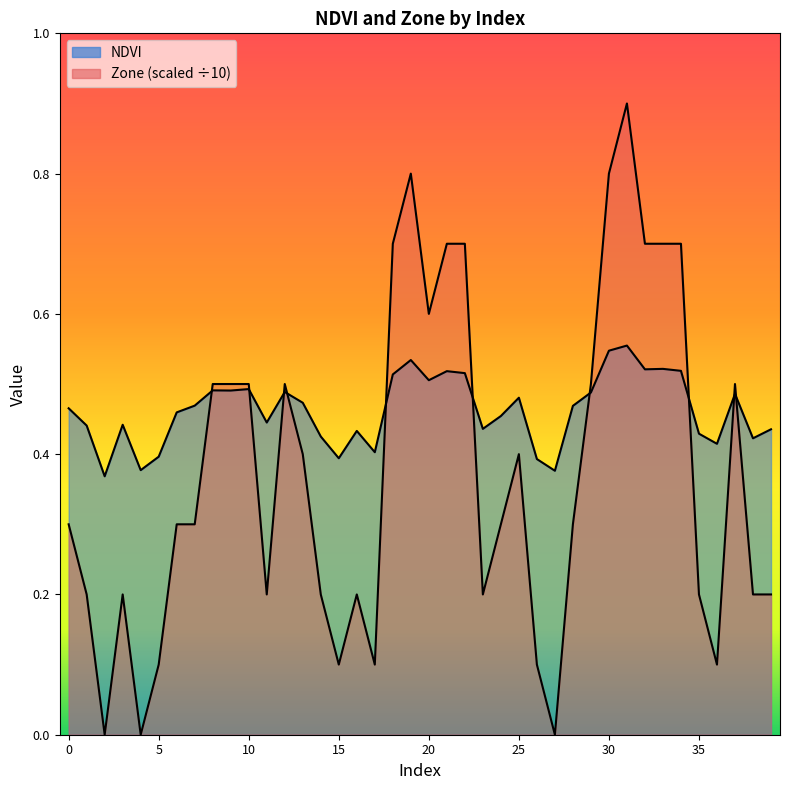

Which label corresponds to the largest value in the chart?

31